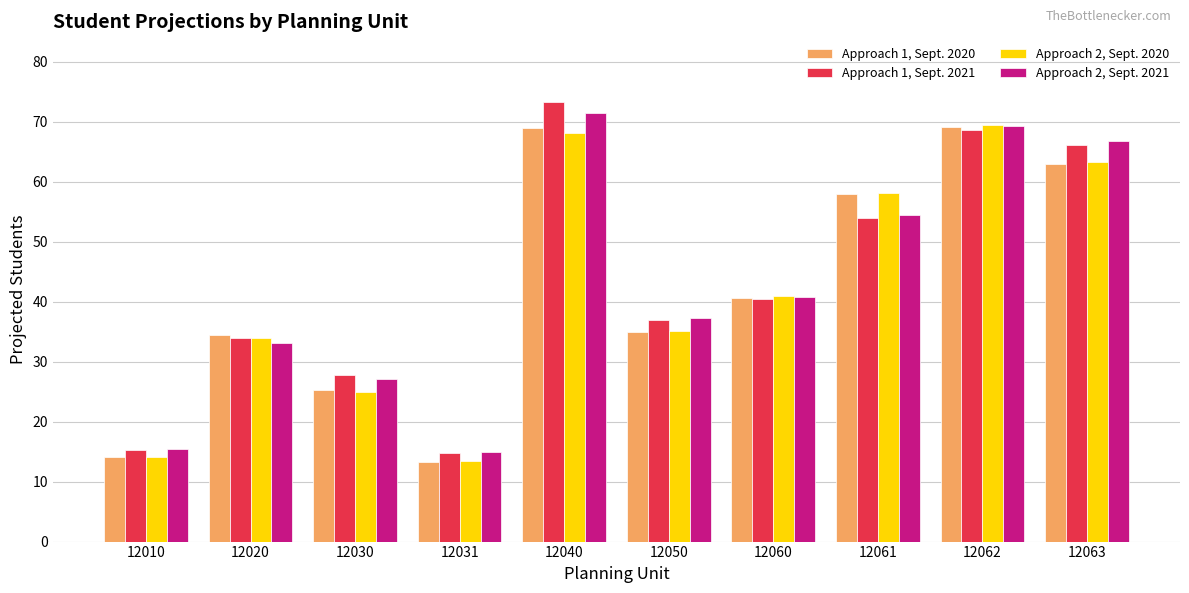

Where does the Approach 1, Sept. 2021 series first go above 40?

12040